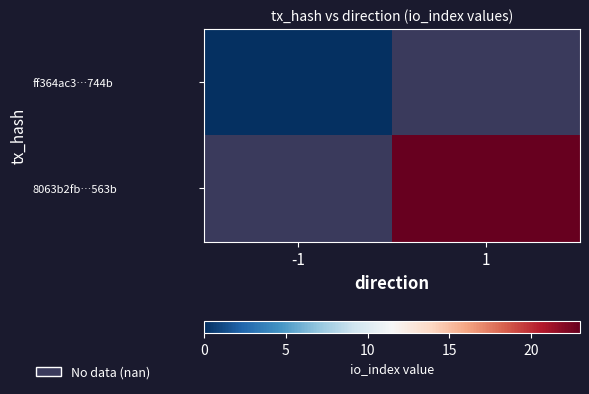

List the series in order of their peak value, lowest first.

ff364ac3…744b, 8063b2fb…563b